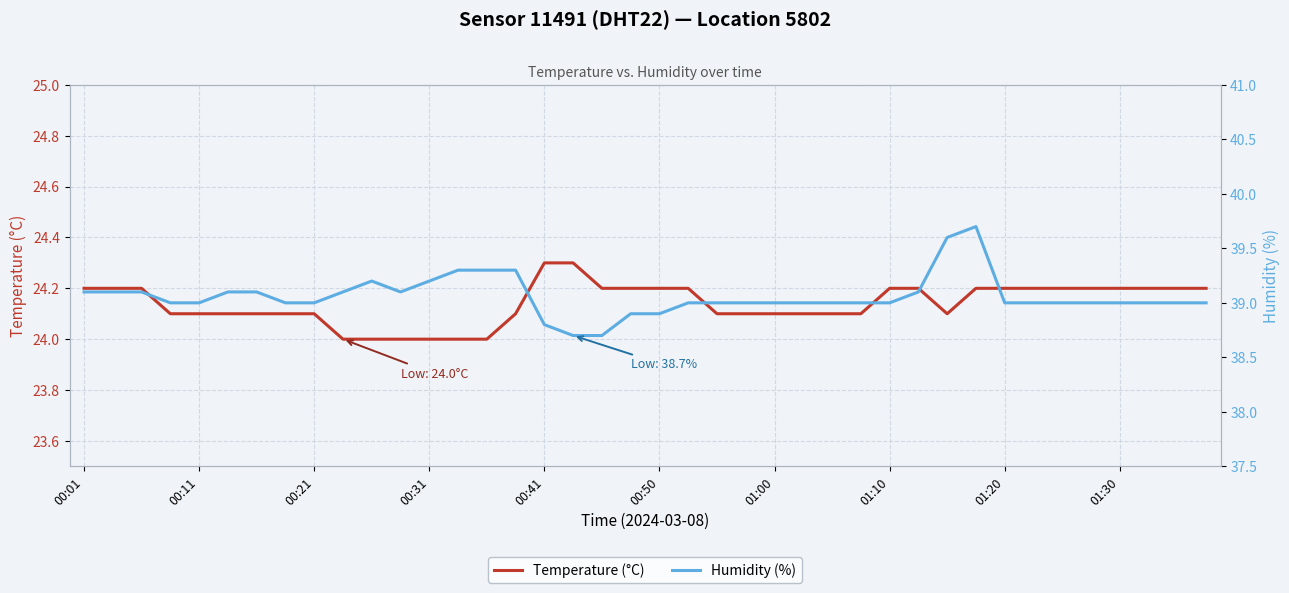

What is the maximum value for Temperature (°C)?

24.3